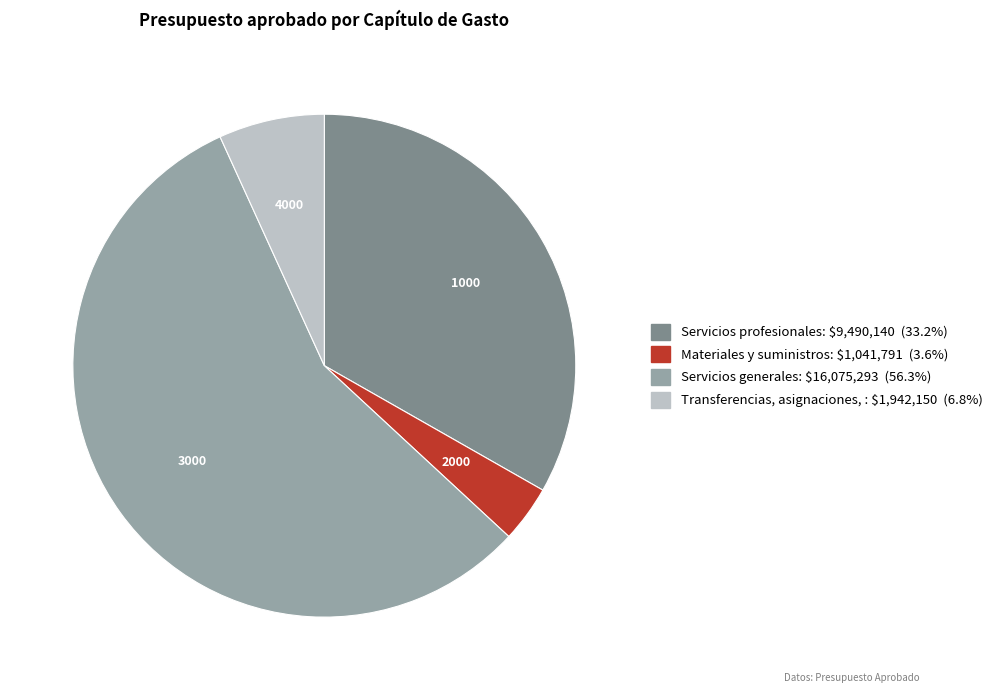

Does any single category account for the majority?

Yes